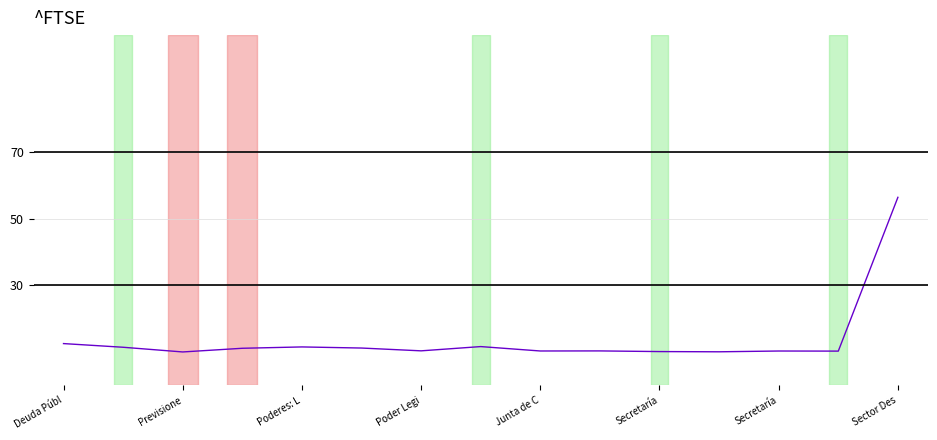

What is the smallest value displayed?

10.0